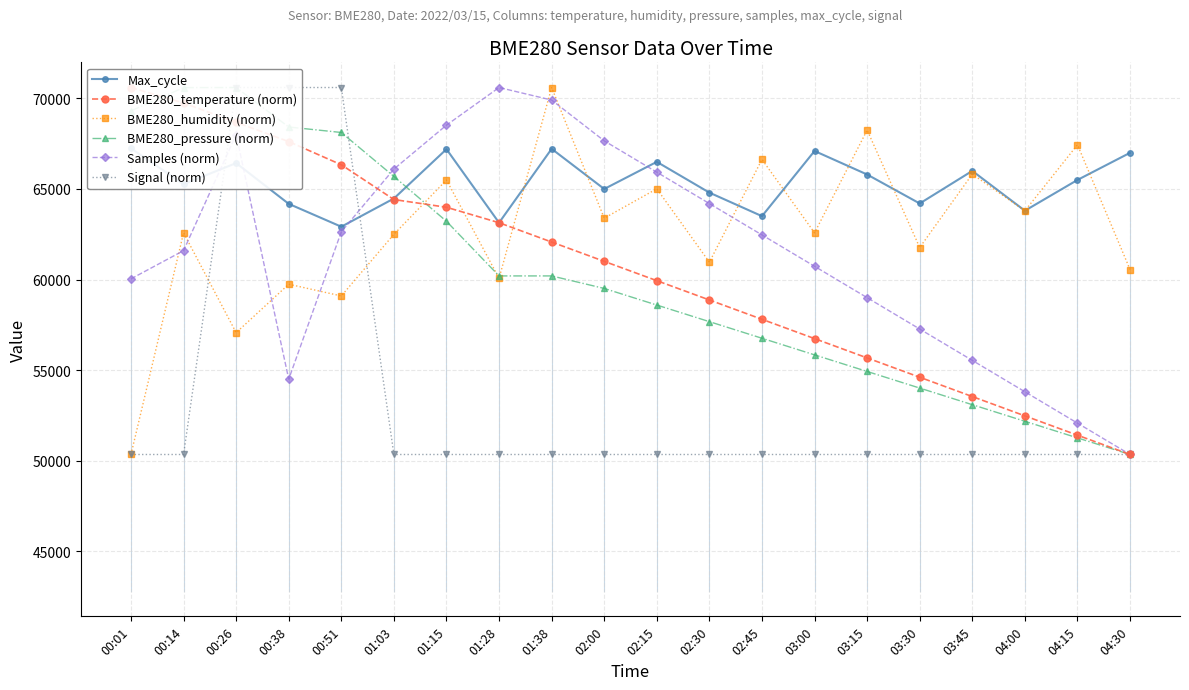

True or false: Max_cycle has a value of 114193.1 at 04:30.

False